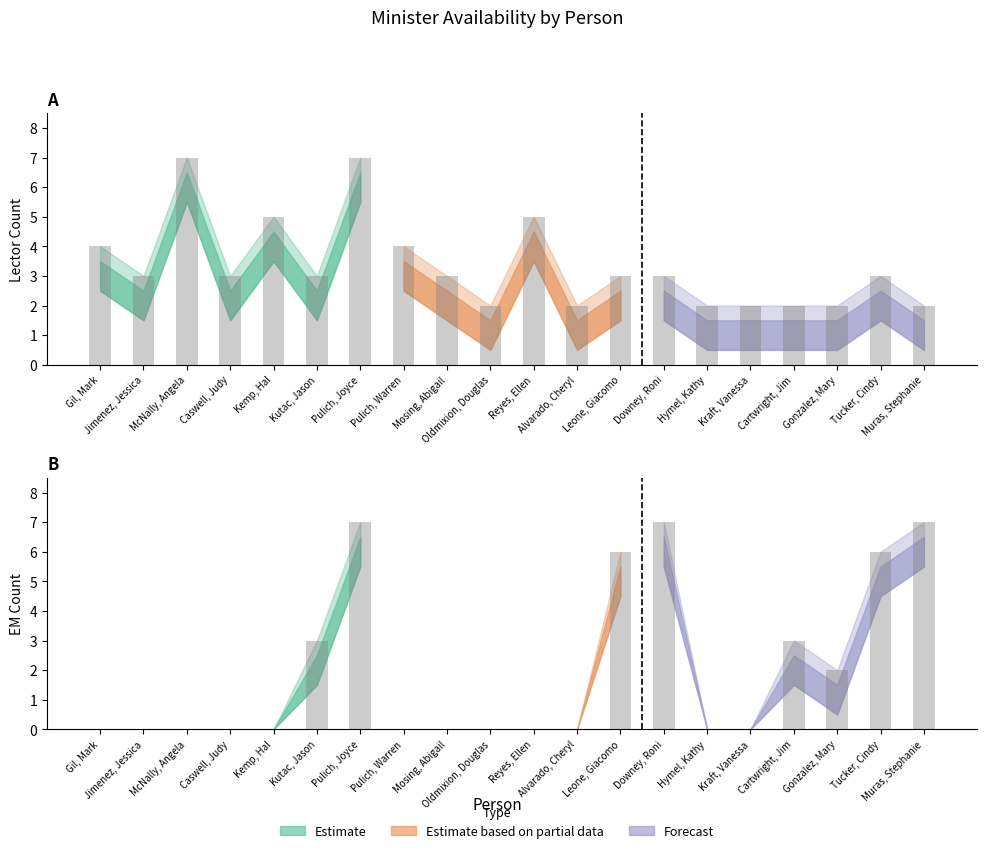

Reading left to right, transcribe all the data shown in this chart.

Lector Count: Gil, Mark=4	Jimenez, Jessica=3	McNally, Angela=7	Caswell, Judy=3	Kemp, Hal=5	Kutac, Jason=3	Pulich, Joyce=7	Pulich, Warren=4	Mosing, Abigail=3	Oldmixion, Douglas=2	Reyes, Ellen=5	Alvarado, Cheryl=2	Leone, Giacomo=3	Downey, Roni=3	Hymel, Kathy=2	Kraft, Vanessa=2	Cartwright, Jim=2	Gonzalez, Mary=2	Tucker, Cindy=3	Muras, Stephanie=2
EM Count: Gil, Mark=0	Jimenez, Jessica=0	McNally, Angela=0	Caswell, Judy=0	Kemp, Hal=0	Kutac, Jason=3	Pulich, Joyce=7	Pulich, Warren=0	Mosing, Abigail=0	Oldmixion, Douglas=0	Reyes, Ellen=0	Alvarado, Cheryl=0	Leone, Giacomo=6	Downey, Roni=7	Hymel, Kathy=0	Kraft, Vanessa=0	Cartwright, Jim=3	Gonzalez, Mary=2	Tucker, Cindy=6	Muras, Stephanie=7